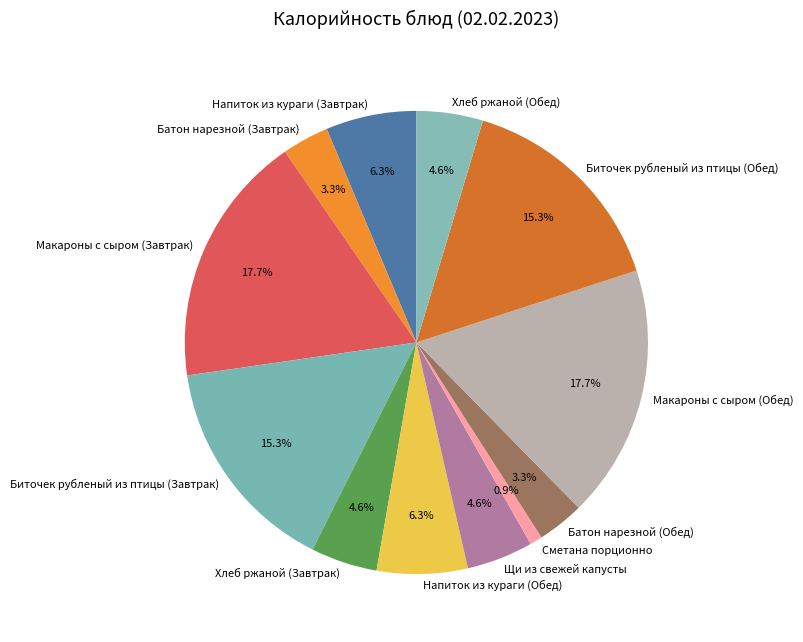

To the nearest percent, what is the difference between the Макароны с сыром (Завтрак) and Батон нарезной (Обед) slice percentages?

14%